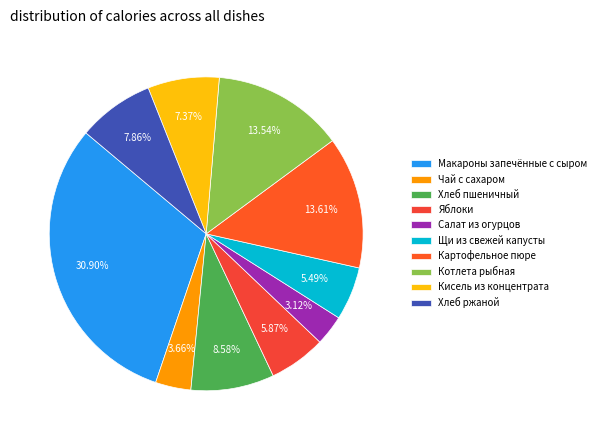

What is the change in value from Салат из огурцов to Щи из свежей капусты?

+38.0